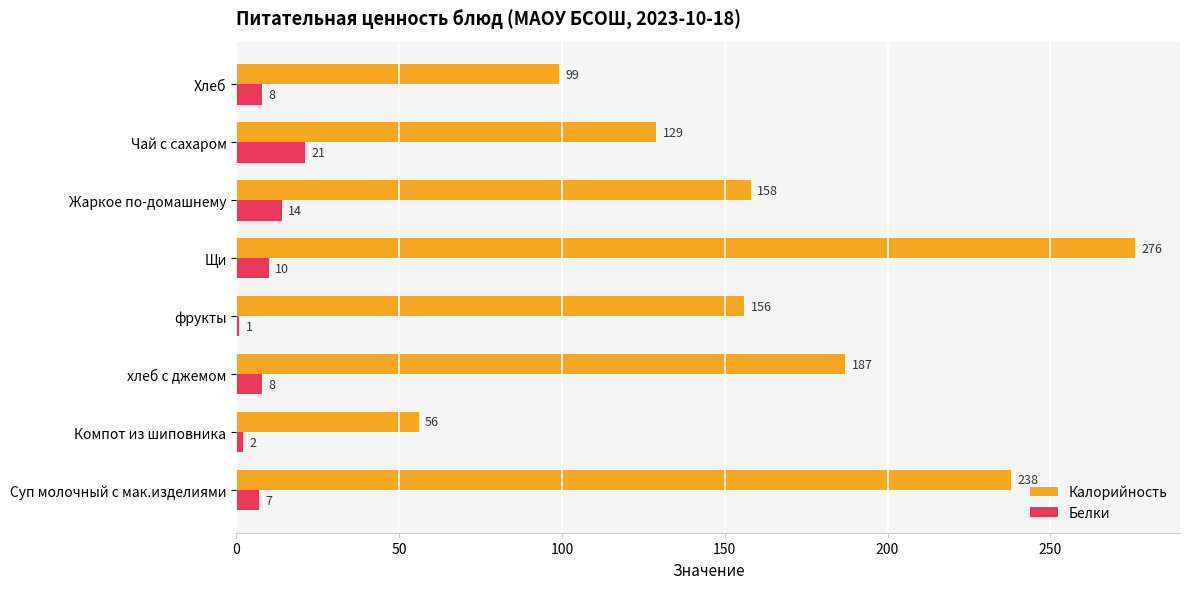

Which series has the widest spread of values?

Калорийность